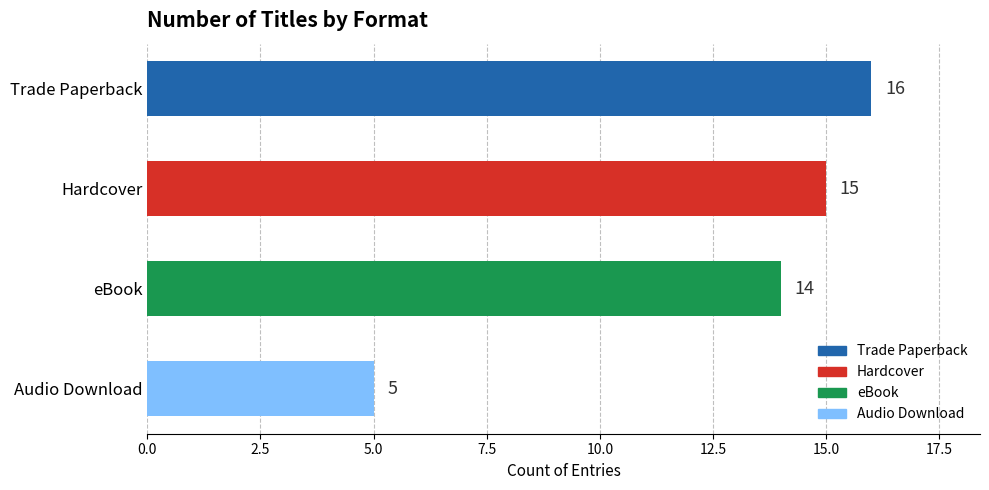

Does the chart contain any negative values?

No